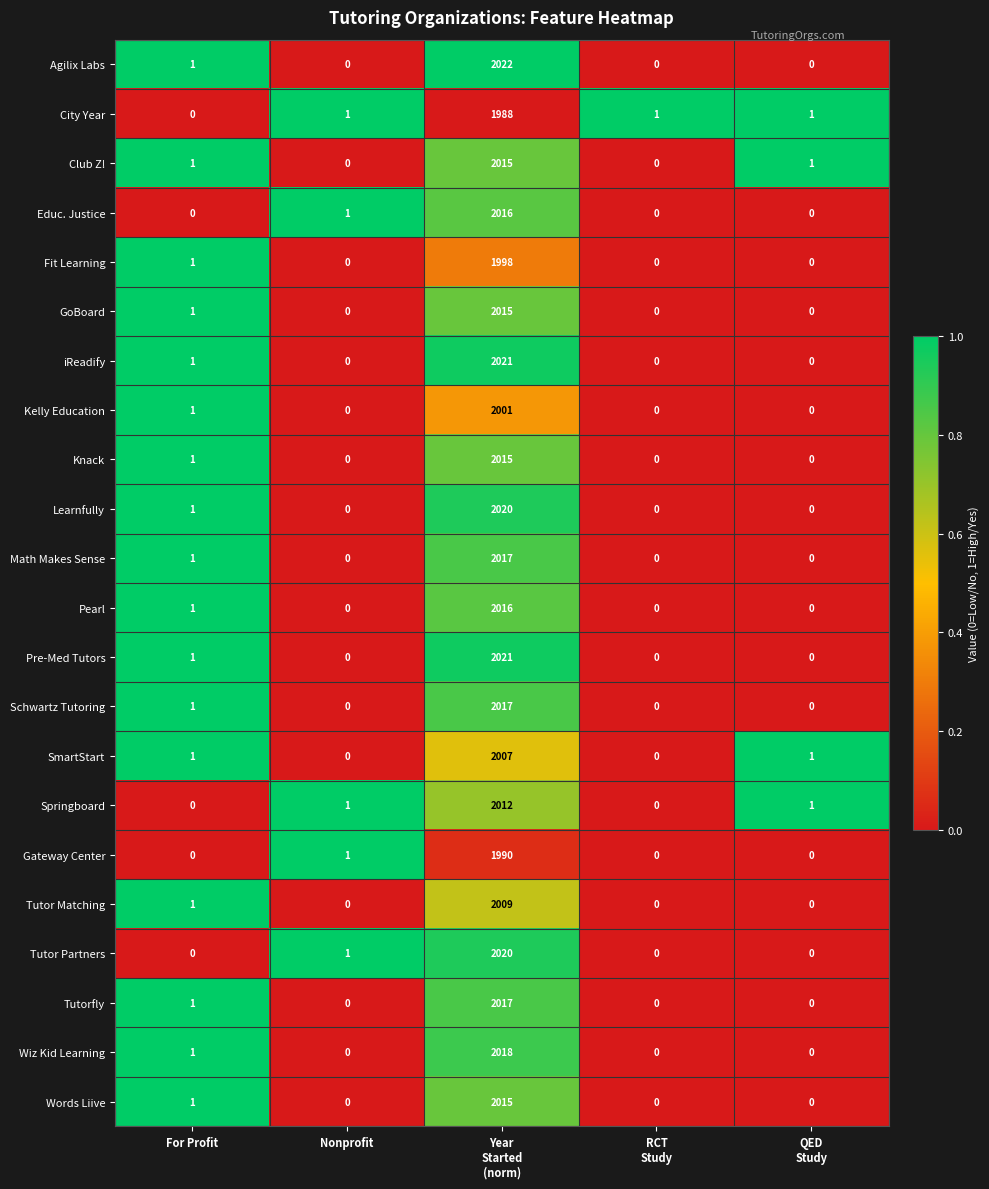

Is the value of Pre-Med Tutors at Nonprofit greater than the value of City Year at Nonprofit?

No